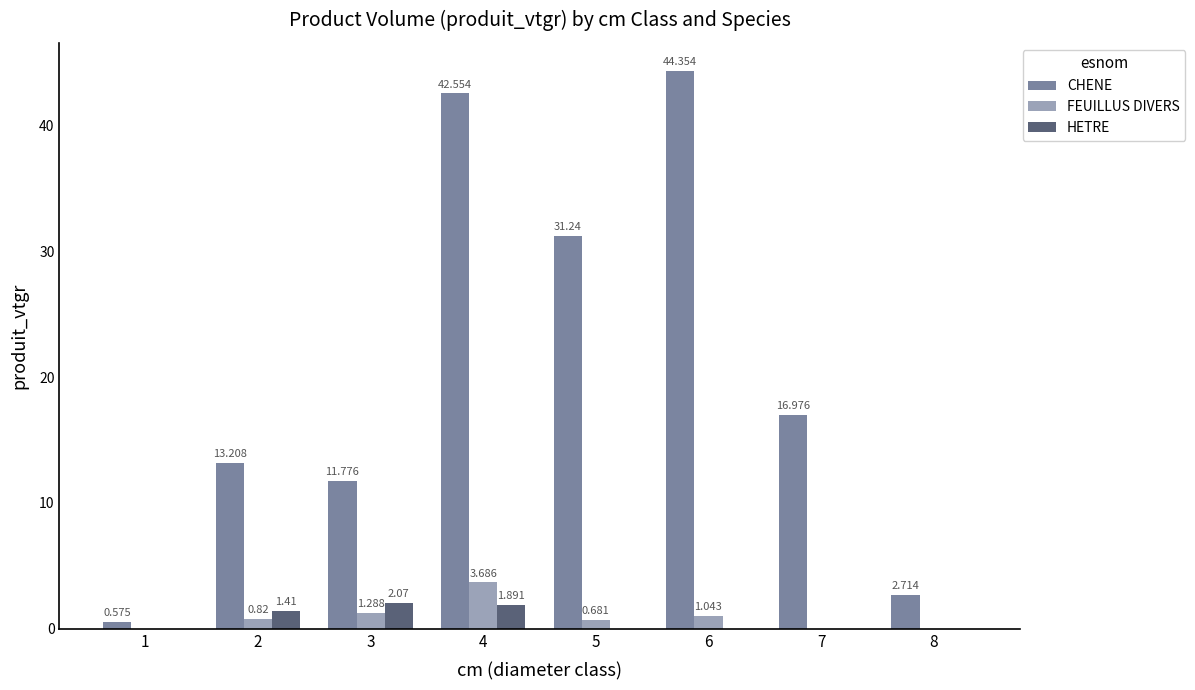

How many HETRE values are between 0 and 1?

5